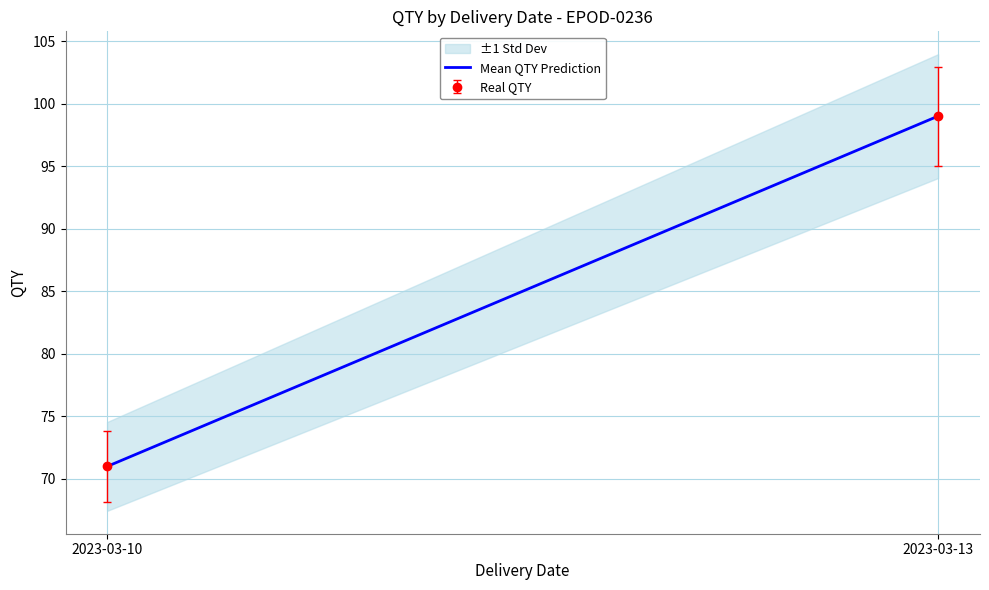

The chart shows a value of 99 at 2023-03-13. True or false?

True